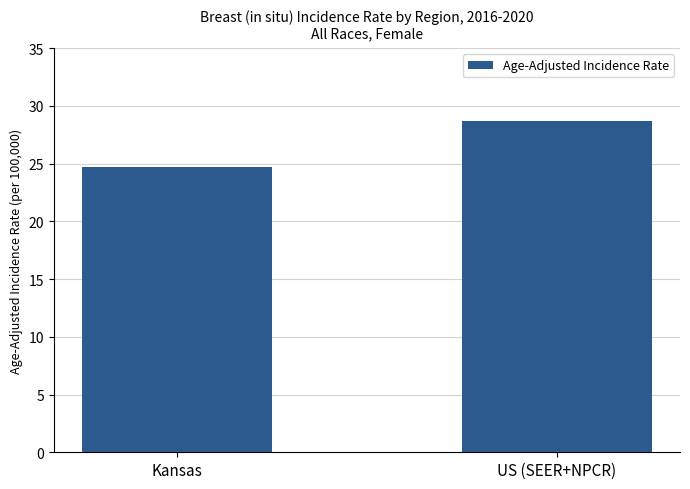

What is the value of the 2nd bar from the left?

28.7